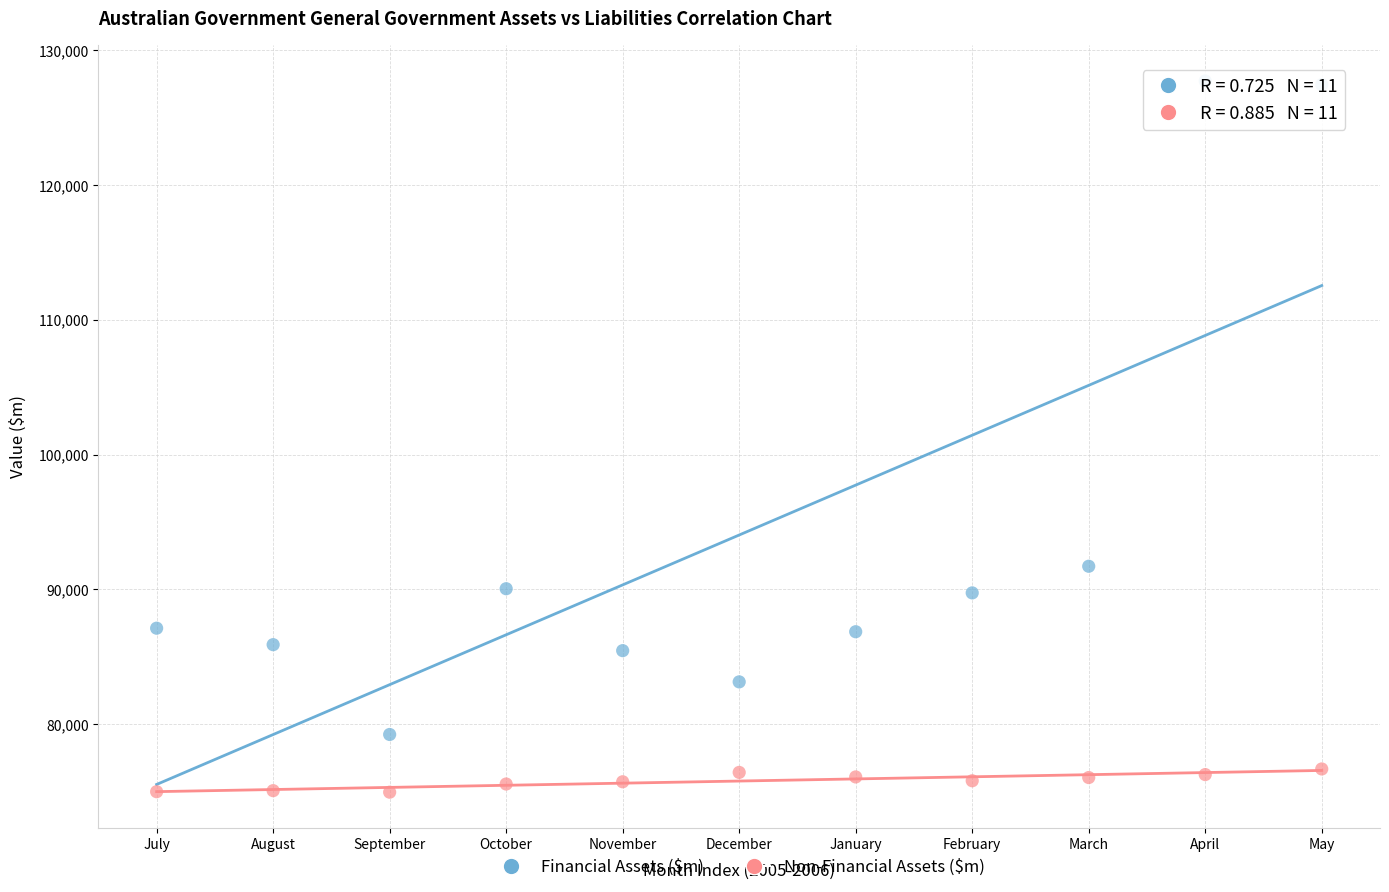

In the Financial Assets ($m) series, what Y value is closest to 103473?

91711.6